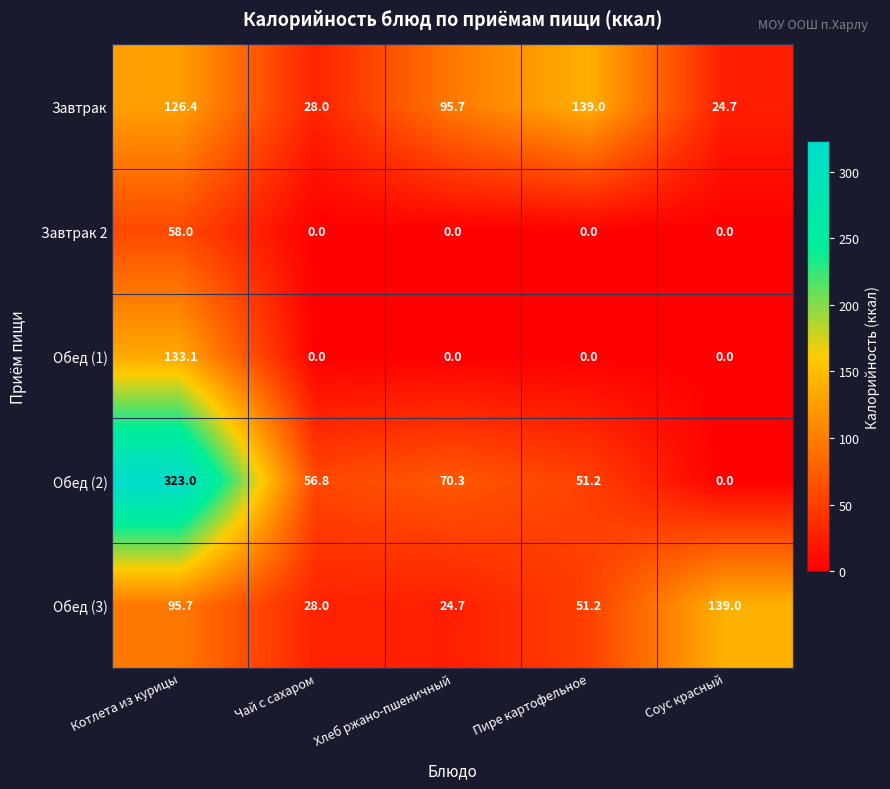

What is the maximum value shown in the chart?

323.0